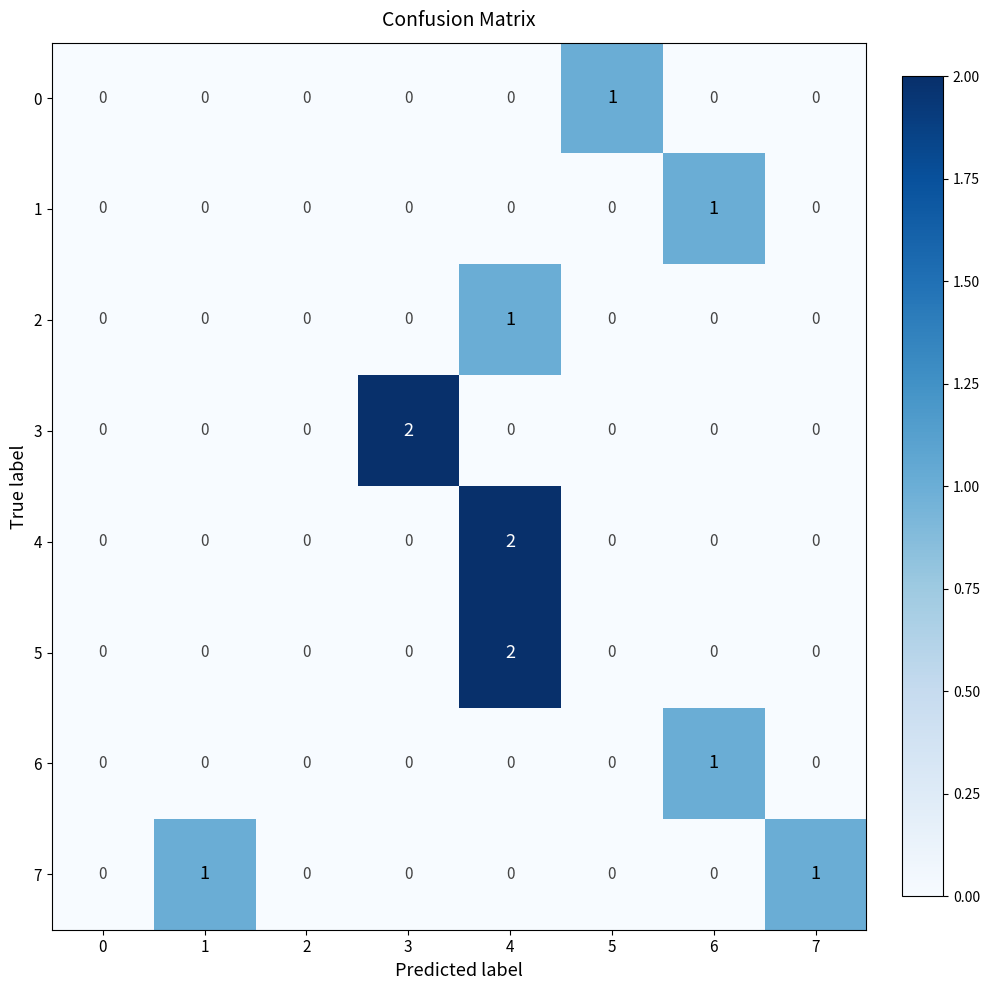

Is the value of 1 at 1 greater than the value of 7 at 7?

No